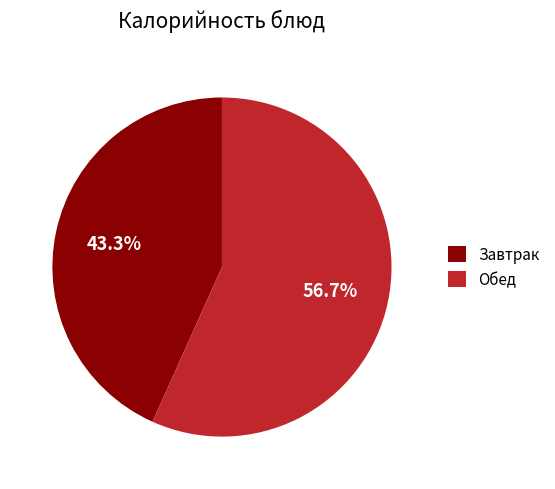

Do Завтрак and Обед together represent more than half of the pie?

Yes